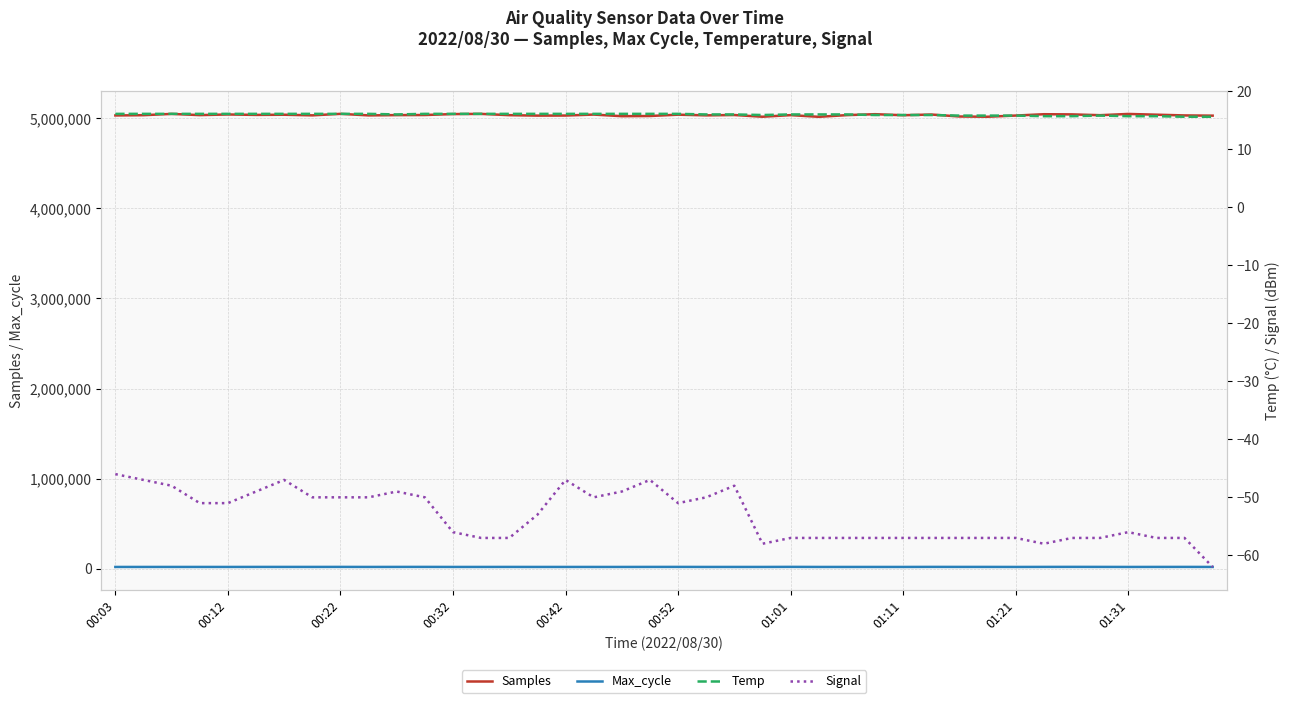

Reading left to right, extract all data points from this chart.

Samples: 5031121.0	5033946.0	5048219.0	5034749.0	5041888.0	5037066.0	5038986.0	5032061.0	5048722.0	5031683.0	5034746.0	5035821.0	5046257.0	5048325.0	5034162.0	5029214.0	5029990.0	5040788.0	5022802.0	5024891.0	5039597.0	5032047.0	5035737.0	5016658.0	5034619.0	5015840.0	5034627.0	5045069.0	5033451.0	5041407.0	5019289.0	5016599.0	5029834.0	5044640.0	5042808.0	5033918.0	5047713.0	5039468.0	5031288.0	5028837.0
Max_cycle: 20067.0	20048.0	20137.0	20167.0	20045.0	20375.0	20406.0	20315.0	20519.0	20137.0	20417.0	20584.0	20044.0	20103.0	20314.0	20048.0	20106.0	20057.0	20060.0	20415.0	20527.0	20048.0	20115.0	20051.0	20829.0	20057.0	20052.0	20051.0	20084.0	20621.0	20448.0	20411.0	20048.0	20545.0	20862.0	20552.0	20073.0	20317.0	20500.0	20106.0
Temp: 16.1	16.1	16.1	16.1	16.1	16.1	16.1	16.1	16.1	16.1	16.0	16.1	16.1	16.1	16.1	16.1	16.1	16.1	16.1	16.1	16.1	16.0	16.0	15.9	16.0	16.0	16.0	15.9	15.9	15.9	15.8	15.8	15.8	15.7	15.7	15.8	15.7	15.7	15.6	15.6
Signal: -46.0	-47.0	-48.0	-51.0	-51.0	-49.0	-47.0	-50.0	-50.0	-50.0	-49.0	-50.0	-56.0	-57.0	-57.0	-53.0	-47.0	-50.0	-49.0	-47.0	-51.0	-50.0	-48.0	-58.0	-57.0	-57.0	-57.0	-57.0	-57.0	-57.0	-57.0	-57.0	-57.0	-58.0	-57.0	-57.0	-56.0	-57.0	-57.0	-62.0